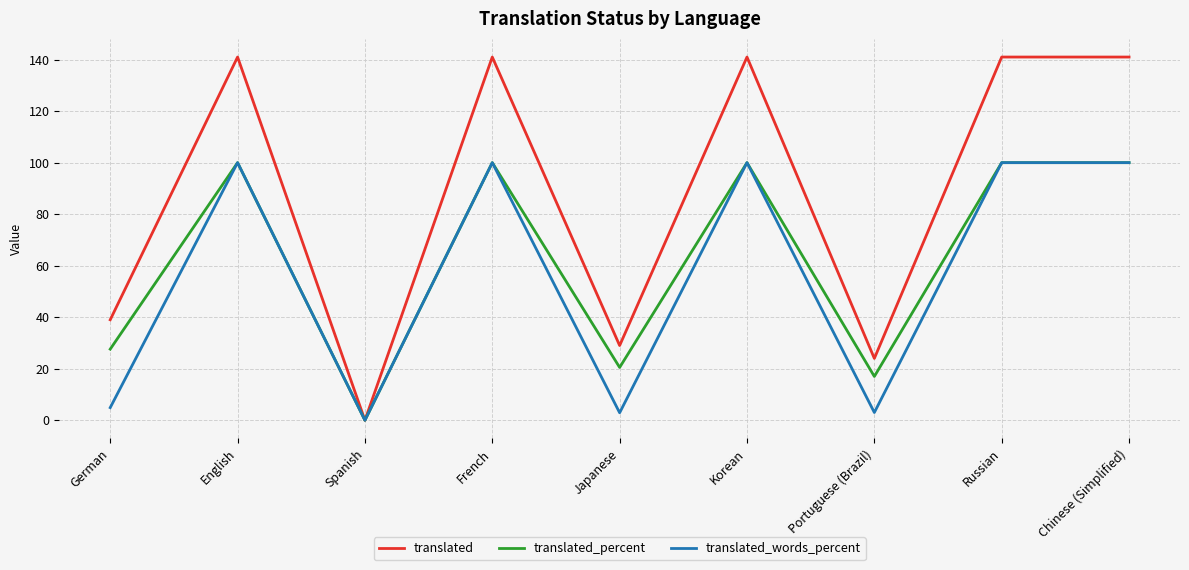

Count the number of categories in the chart.

9